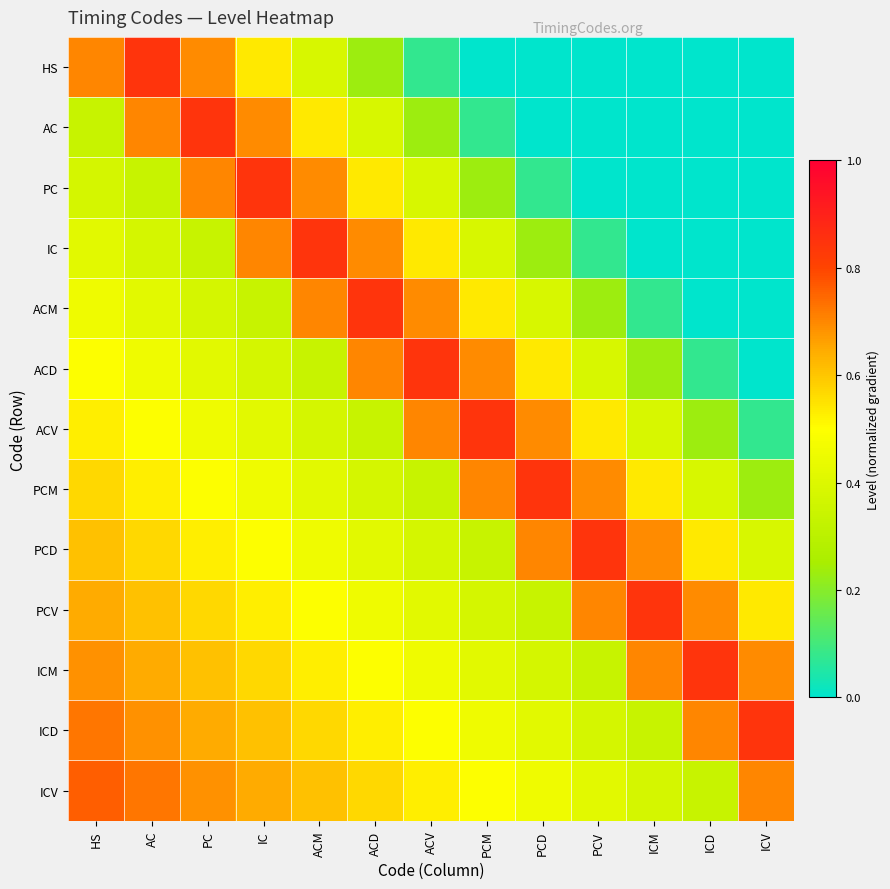

Which has a higher value, ICM or IC?

IC